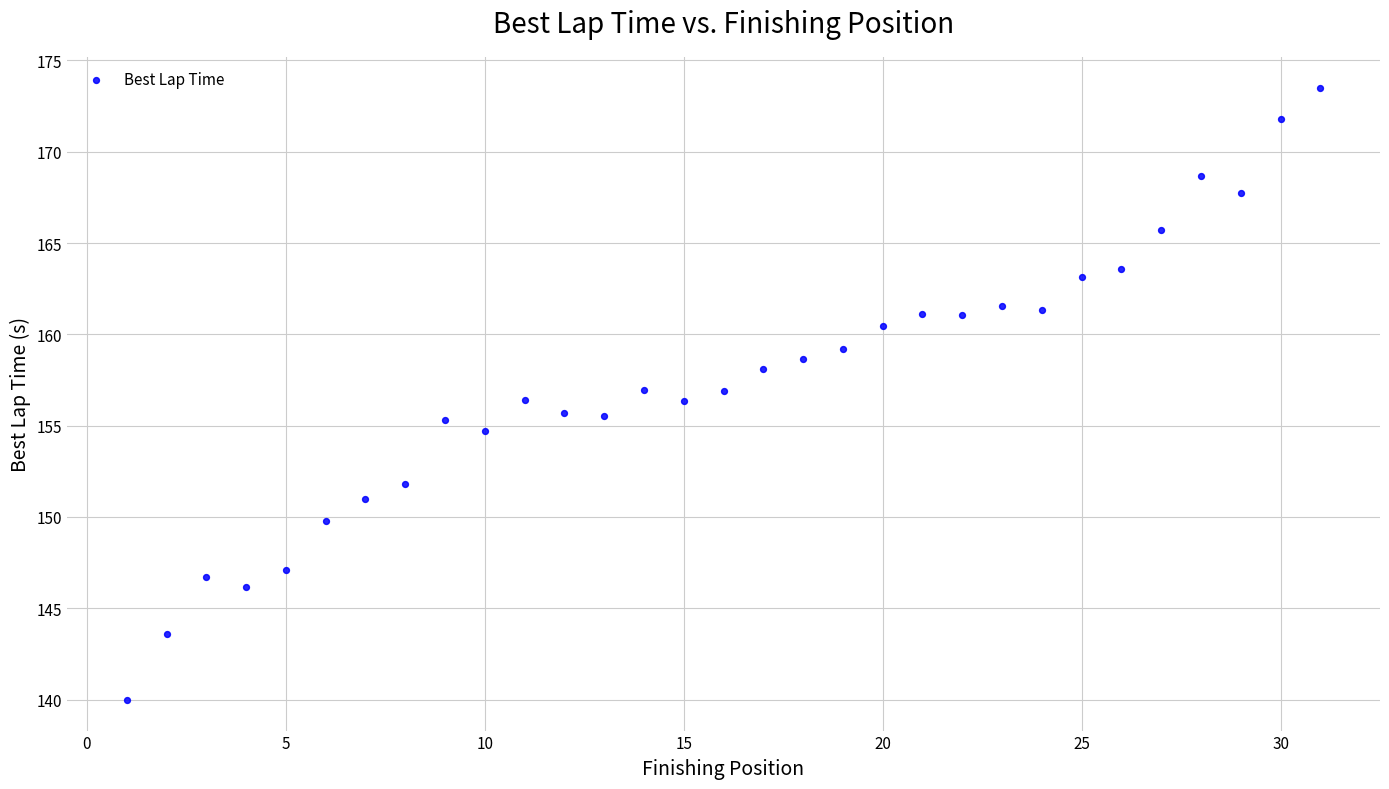

What is the range of X values (max minus min)?

30.0